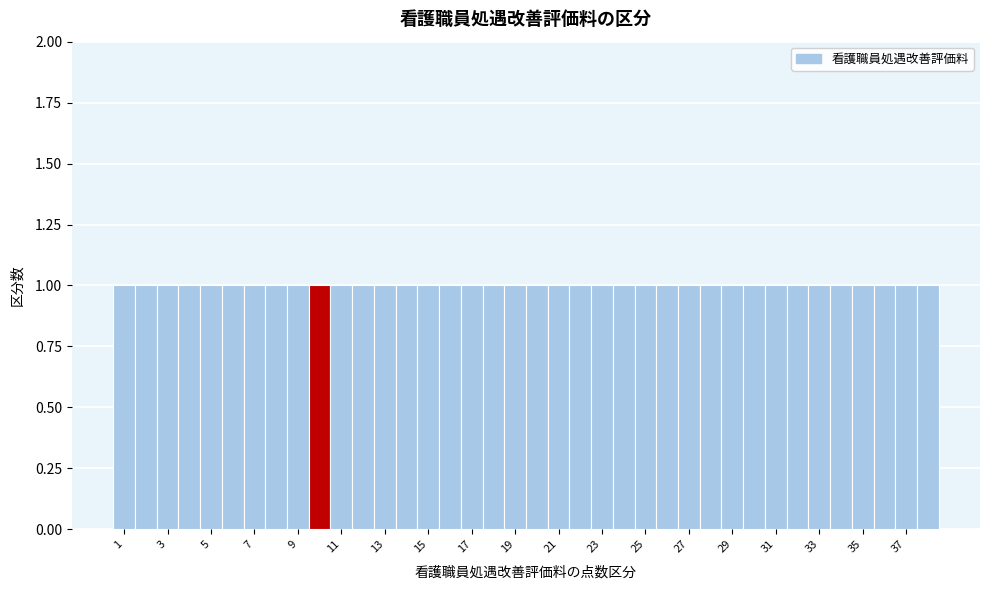

Reading left to right, list every bar in this chart as the range it spans on the x-axis followed by its height. Neither the bar edges nor the heights are printed on the chart, so give them approximately, as read against the axes.

0.5 to 1.5: 1
1.5 to 2.5: 1
2.5 to 3.5: 1
3.5 to 4.5: 1
4.5 to 5.5: 1
5.5 to 6.5: 1
6.5 to 7.5: 1
7.5 to 8.5: 1
8.5 to 9.5: 1
9.5 to 10.5: 1
10.5 to 11.5: 1
11.5 to 12.5: 1
12.5 to 13.5: 1
13.5 to 14.5: 1
14.5 to 15.5: 1
15.5 to 16.5: 1
16.5 to 17.5: 1
17.5 to 18.5: 1
18.5 to 19.5: 1
19.5 to 20.5: 1
20.5 to 21.5: 1
21.5 to 22.5: 1
22.5 to 23.5: 1
23.5 to 24.5: 1
24.5 to 25.5: 1
25.5 to 26.5: 1
26.5 to 27.5: 1
27.5 to 28.5: 1
28.5 to 29.5: 1
29.5 to 30.5: 1
30.5 to 31.5: 1
31.5 to 32.5: 1
32.5 to 33.5: 1
33.5 to 34.5: 1
34.5 to 35.5: 1
35.5 to 36.5: 1
36.5 to 37.5: 1
37.5 to 38.5: 1